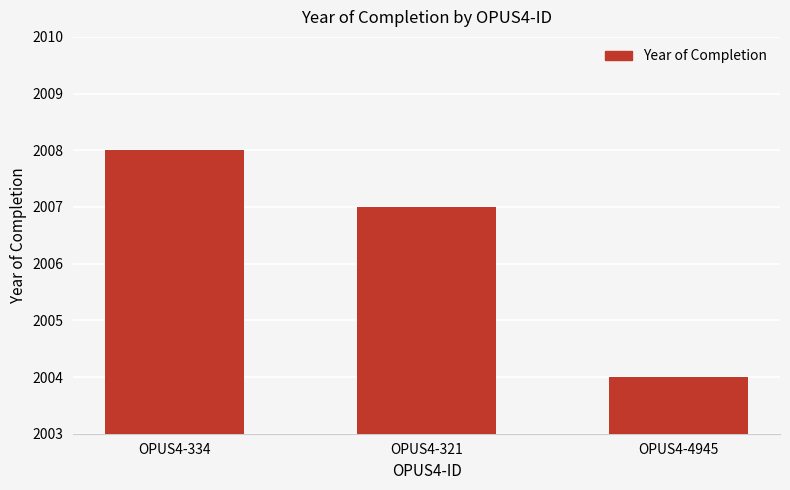

What is the smallest value displayed?

2004